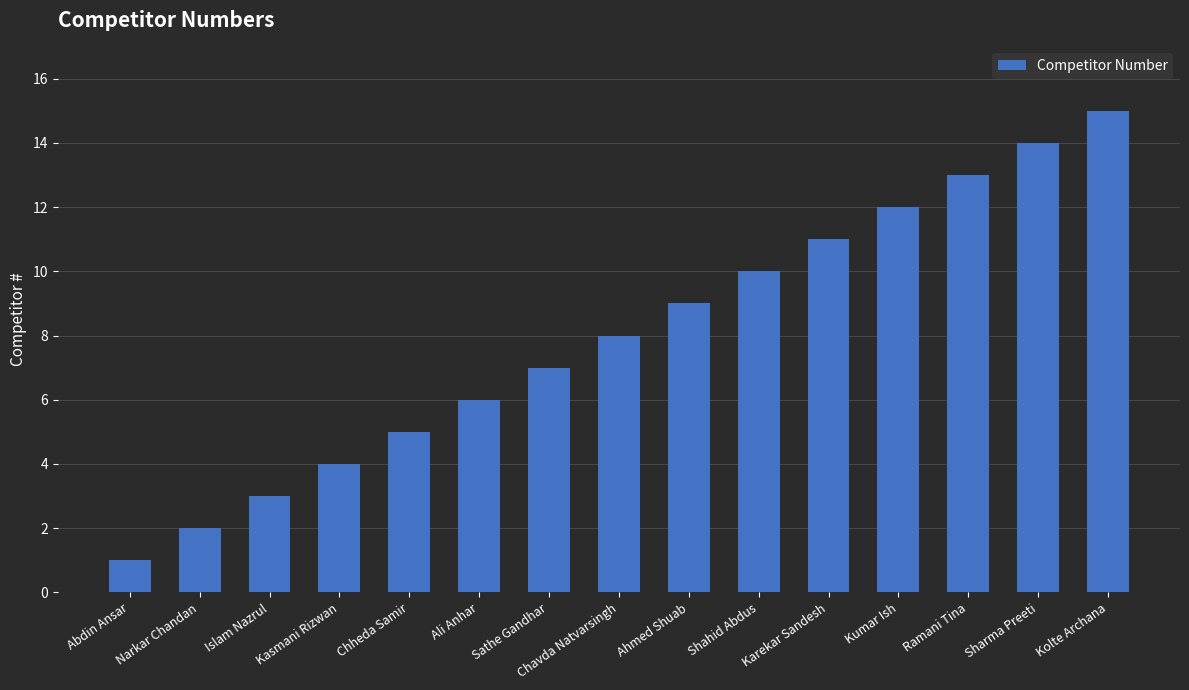

What value does the data have at Sathe Gandhar, to the nearest 5?

5